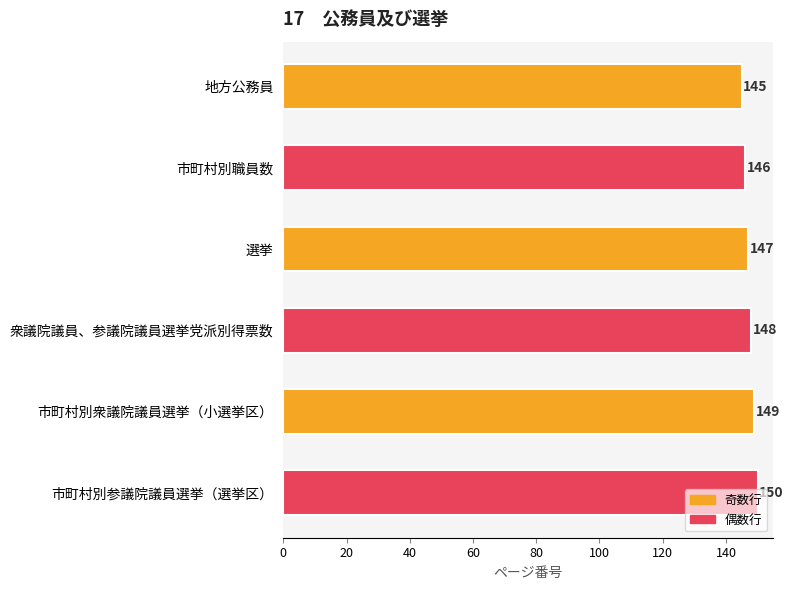

What is the sum of all values?

885